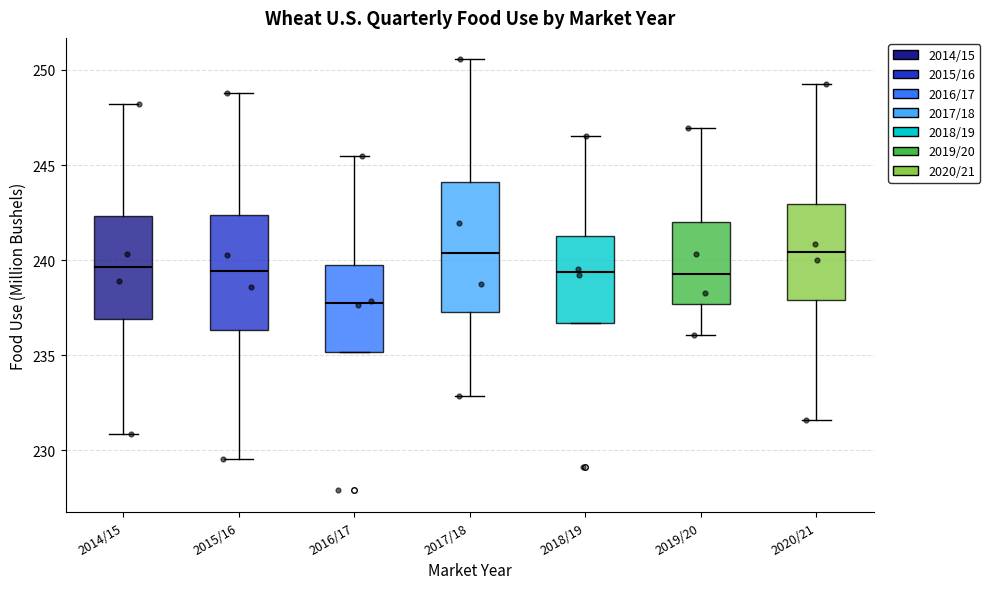

Which box has the lowest median line?

2016/17